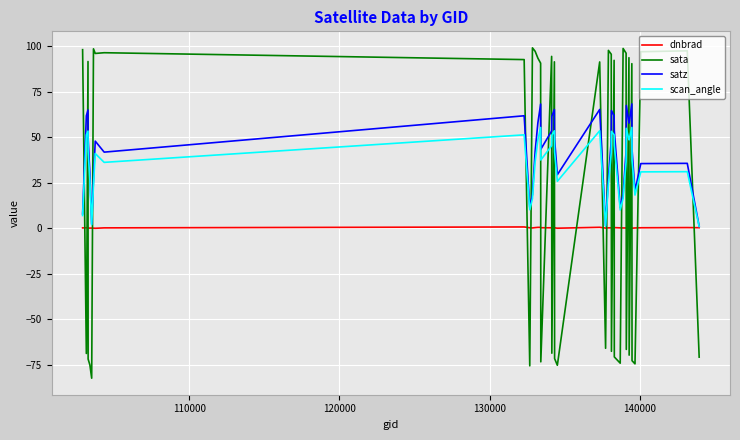

What is the maximum value shown in the chart?

99.0